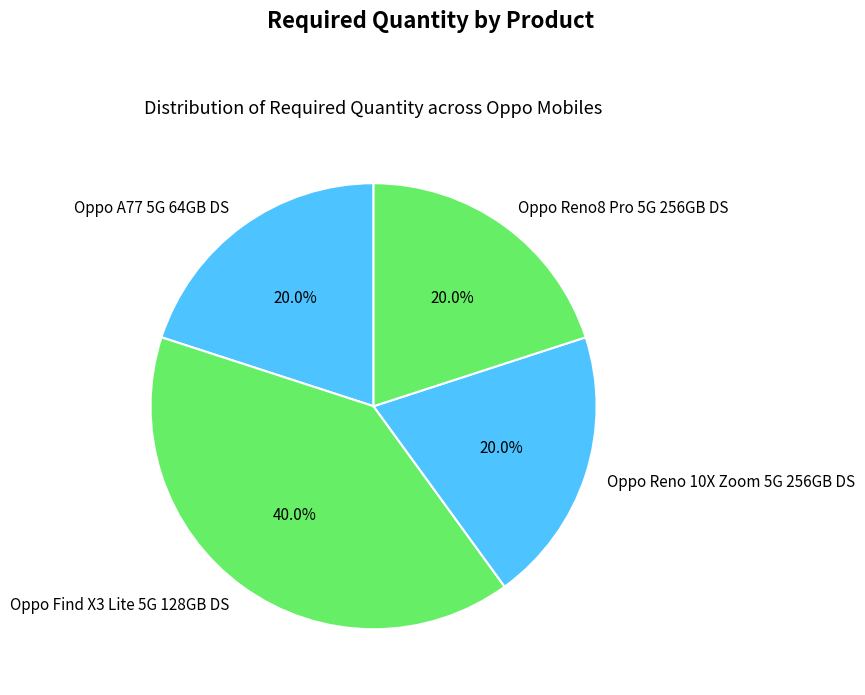

How many slices are in this pie chart?

4